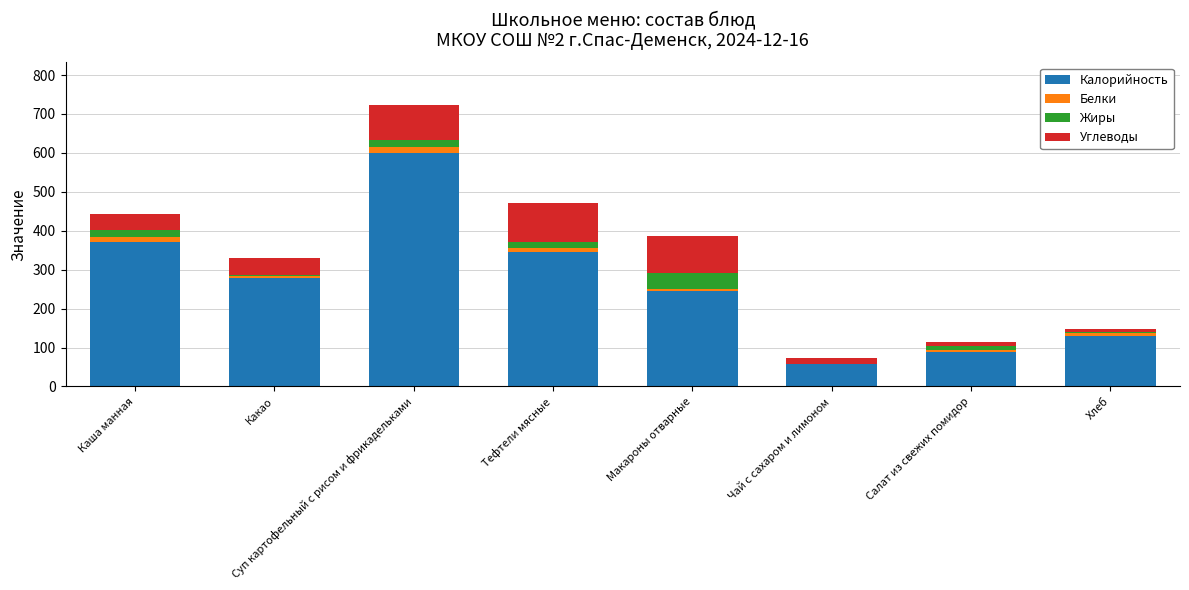

What is the total value across all series at Суп картофельный с рисом и фрикадельками?

724.0